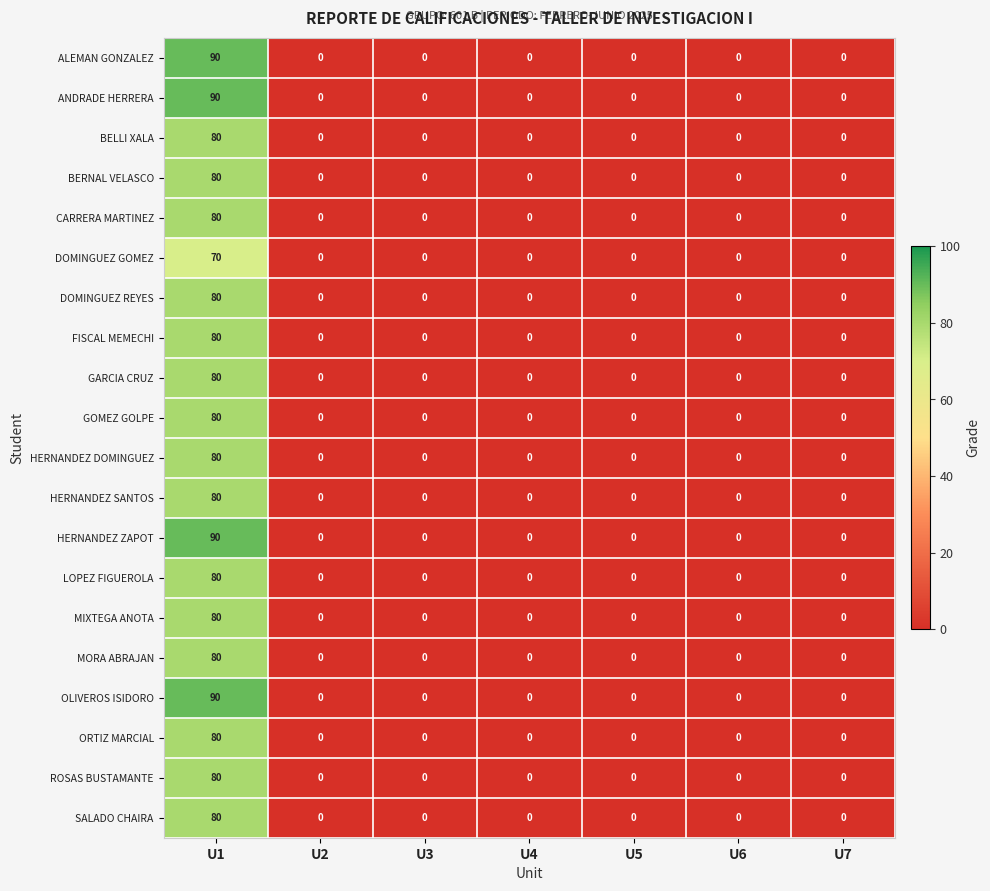

At which category is the sum across all series the highest?

U1